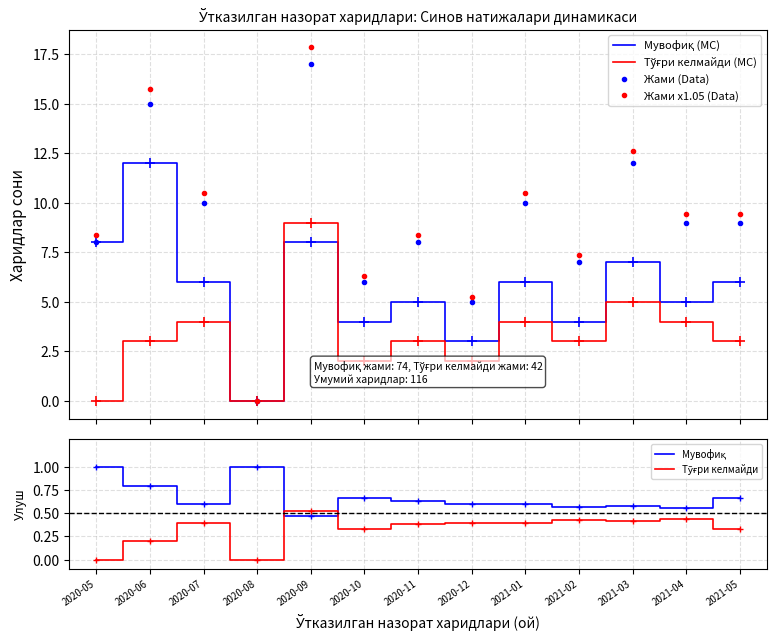

What is the label of the 6th point from the left?

2020-10